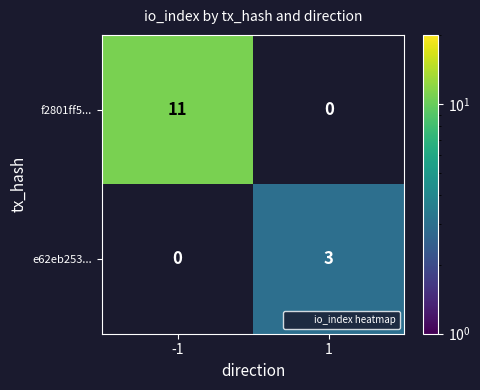

What value does the e62eb253... series have at 1?

3